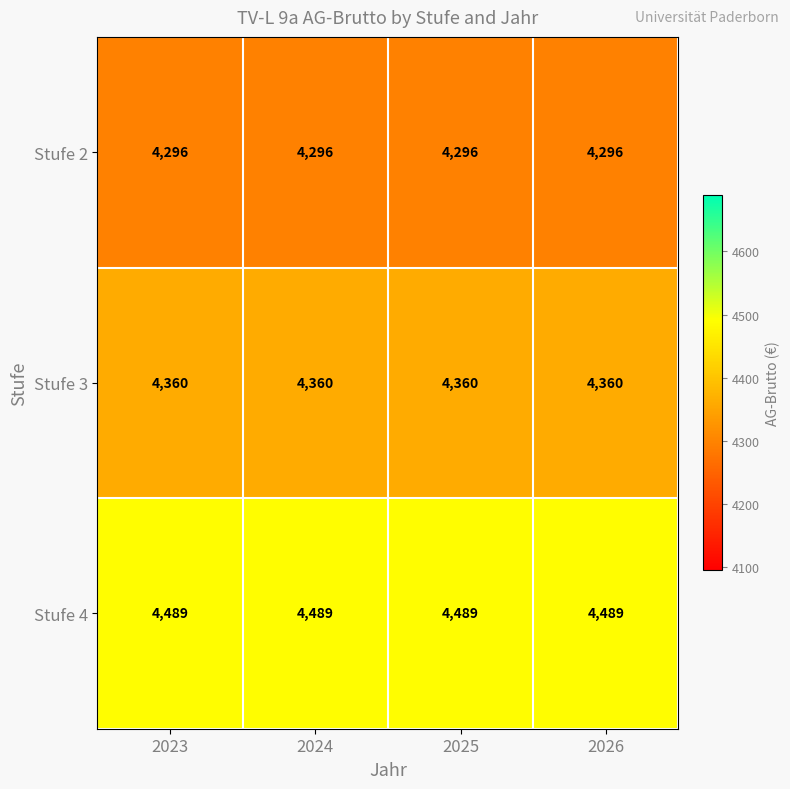

How many data points does each series have?

4